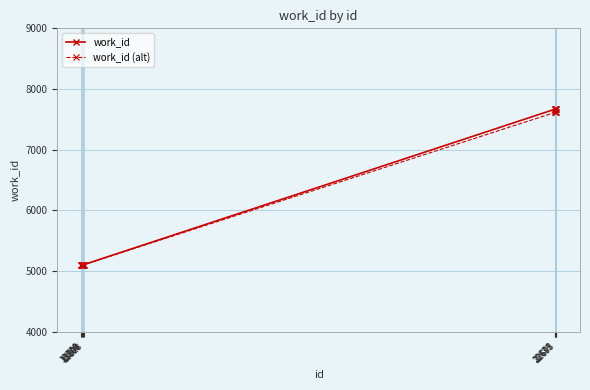

Which series has the largest range (max minus min)?

work_id